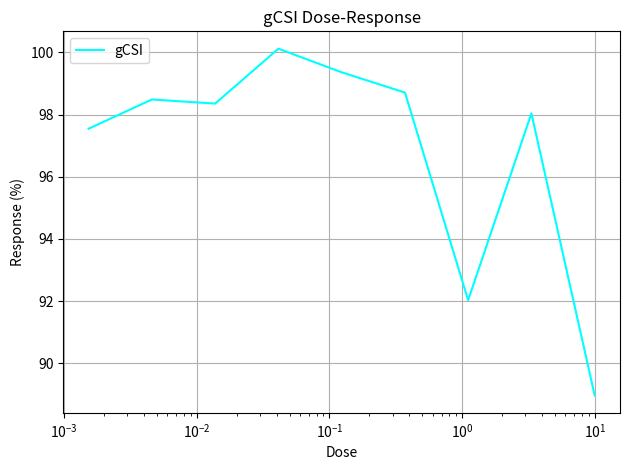

What is the maximum value shown in the chart?

100.1